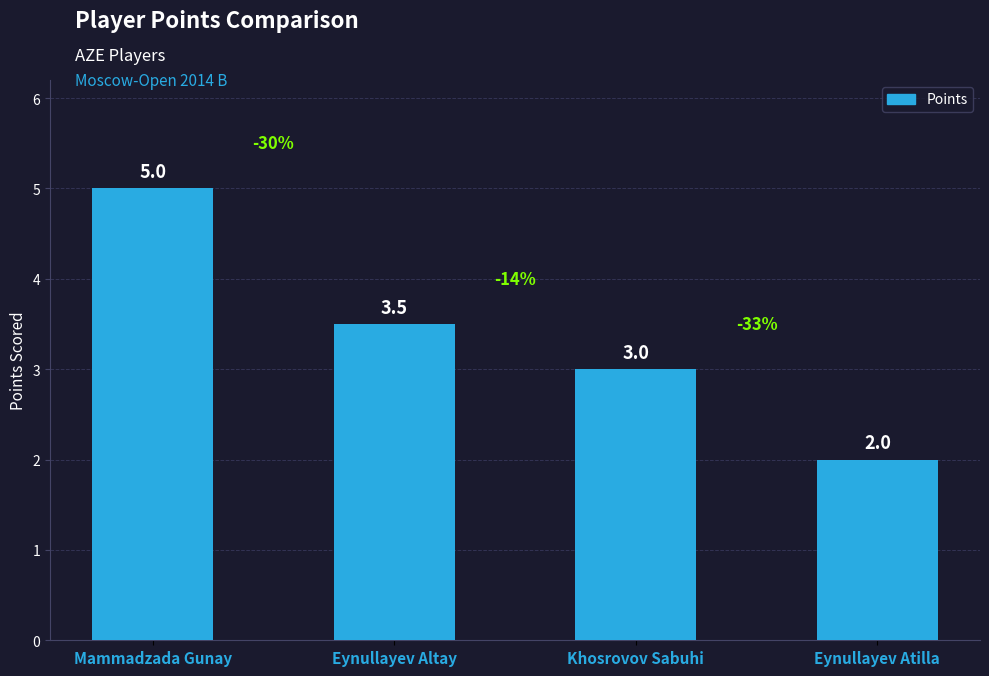

Rank the categories by value from lowest to highest.

Eynullayev Atilla, Khosrovov Sabuhi, Eynullayev Altay, Mammadzada Gunay